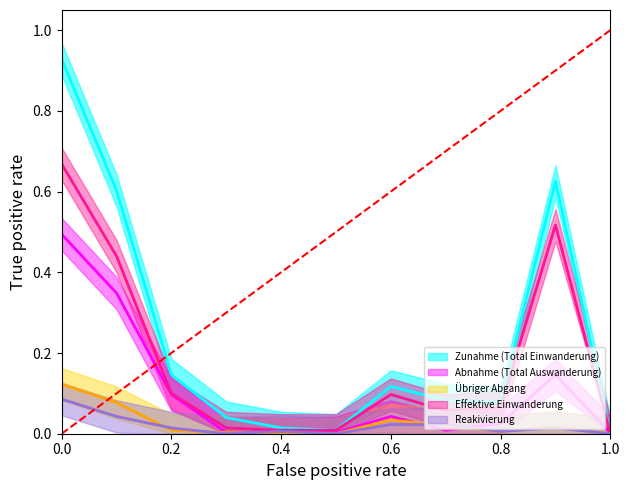

At how many categories does at least one series exceed 0?

11